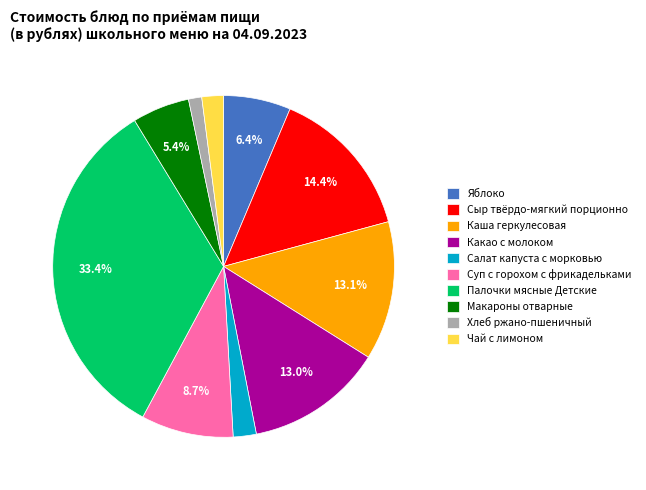

What is the largest slice in the pie chart?

Палочки мясные Детские